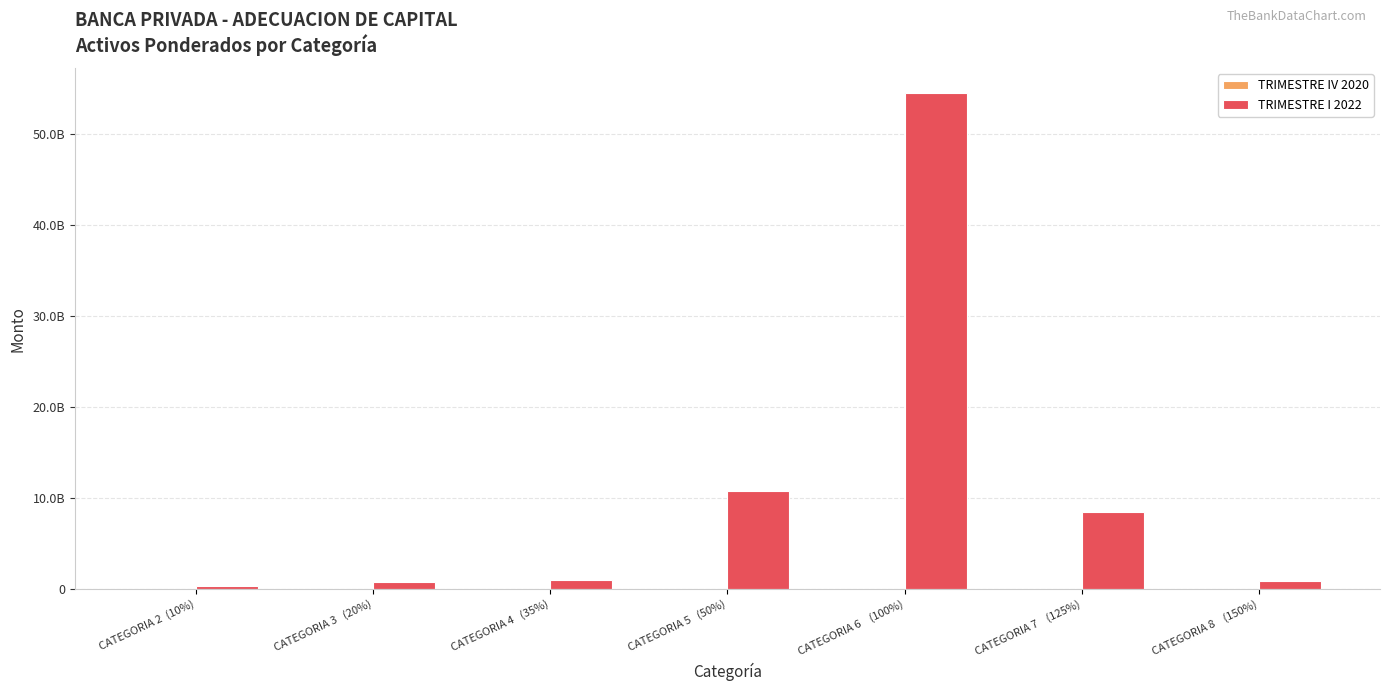

Is it true that TRIMESTRE I 2022 equals 54505672956.1 at CATEGORIA 6    (100%)?

True